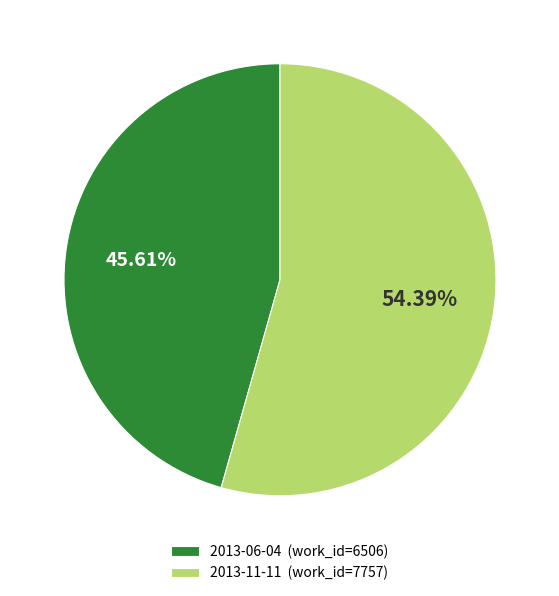

Combined, what portion of the pie is 2013-06-04 and 2013-11-11?

100.0%